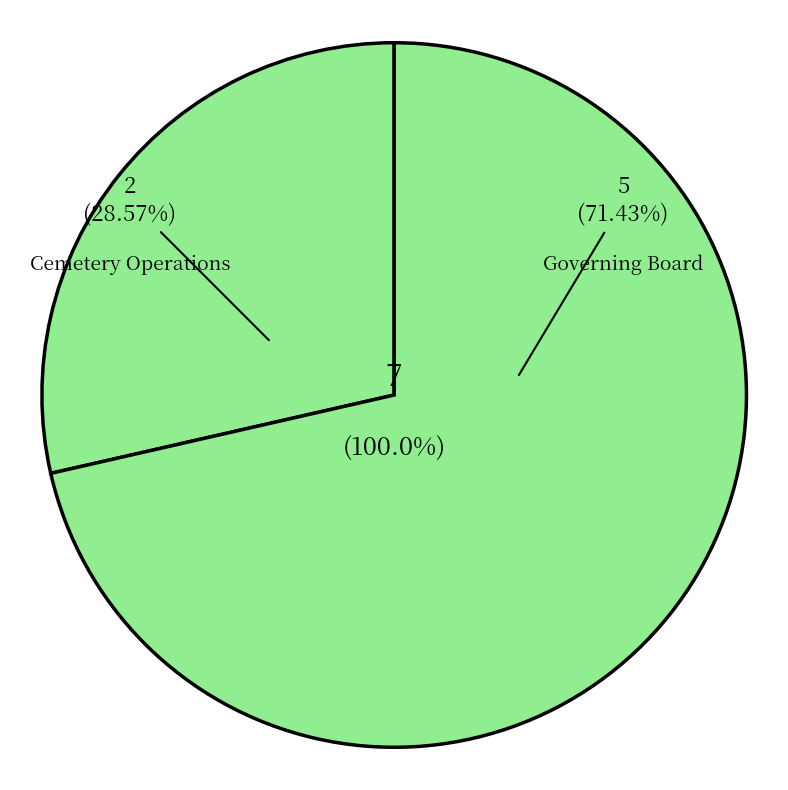

Combined, do Governing Board and Cemetery Operations account for over 50%?

Yes